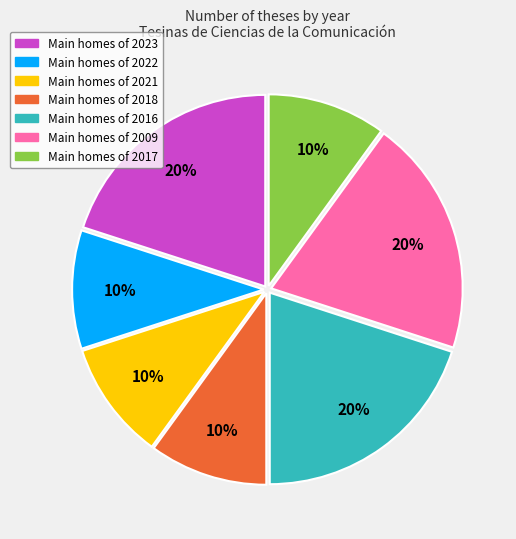

Is there a majority slice in this chart?

No